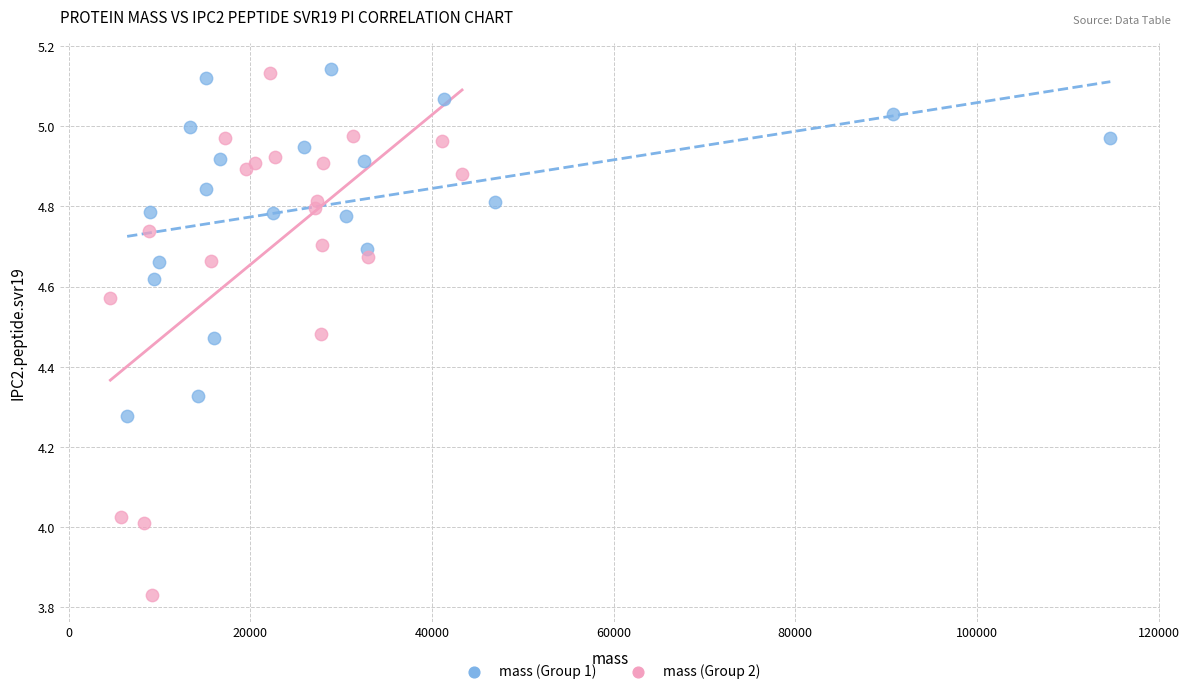

Which series reaches the minimum Y coordinate?

mass (Group 2)